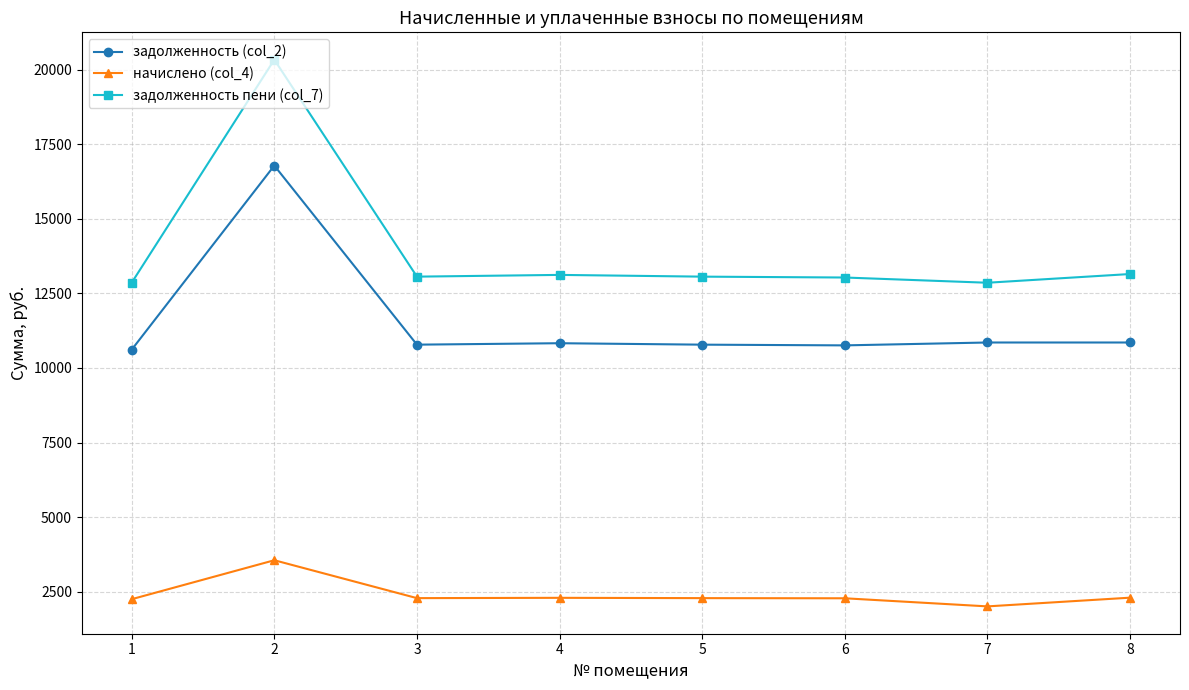

Which series has the largest range (max minus min)?

задолженность пени (col_7)